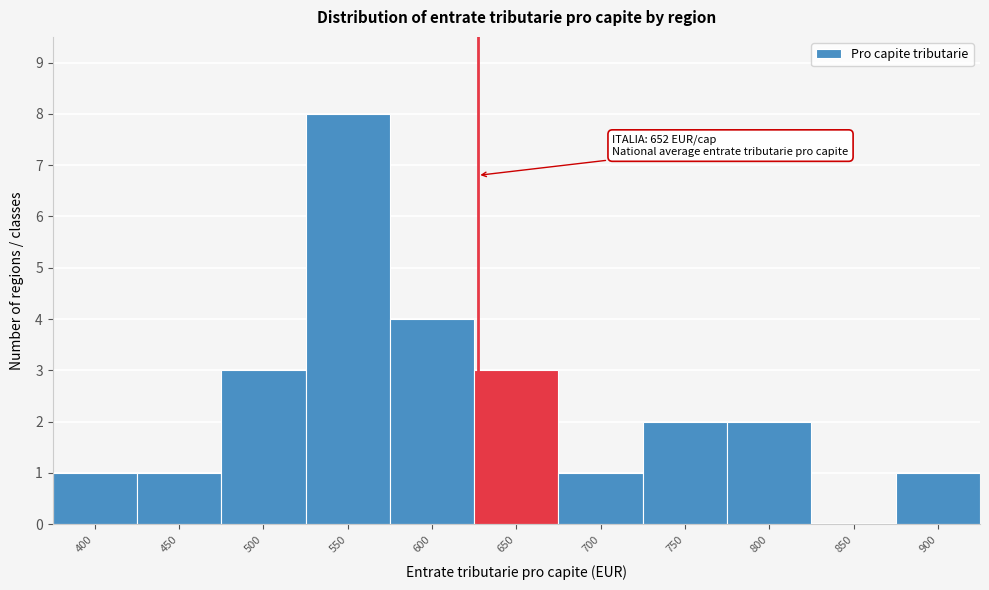

Reading right to left, what are all the values shown in this chart?

900=1	850=0	800=2	750=2	700=1	650=3	600=4	550=8	500=3	450=1	400=1